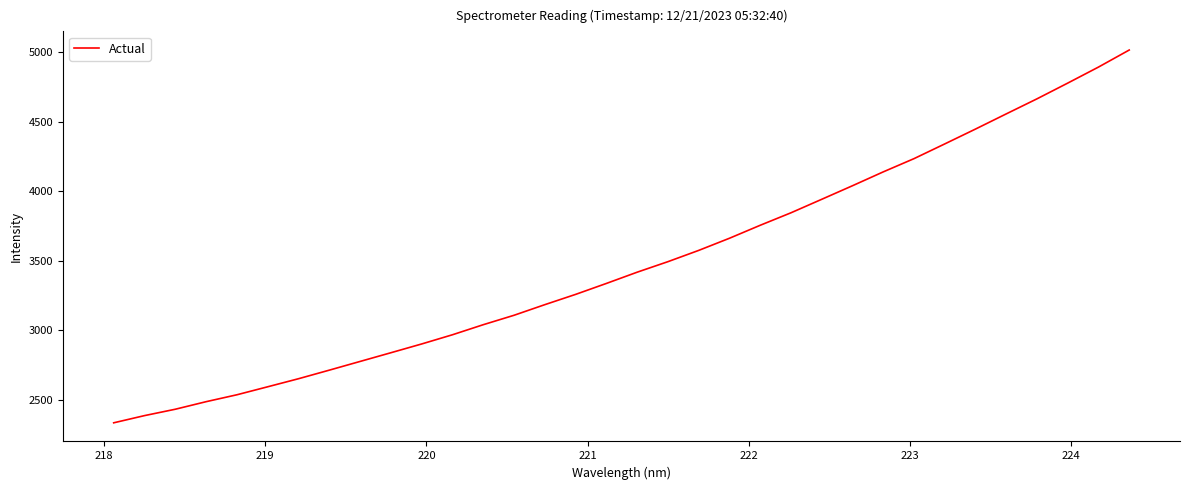

What is the difference between the maximum and minimum values?

2683.9